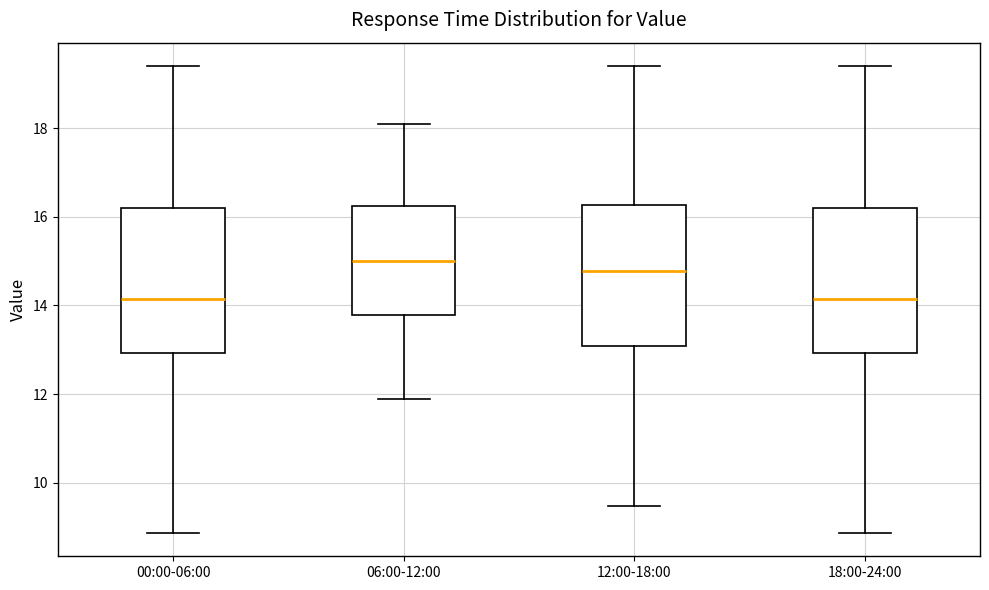

Which box has the highest median line?

06:00-12:00